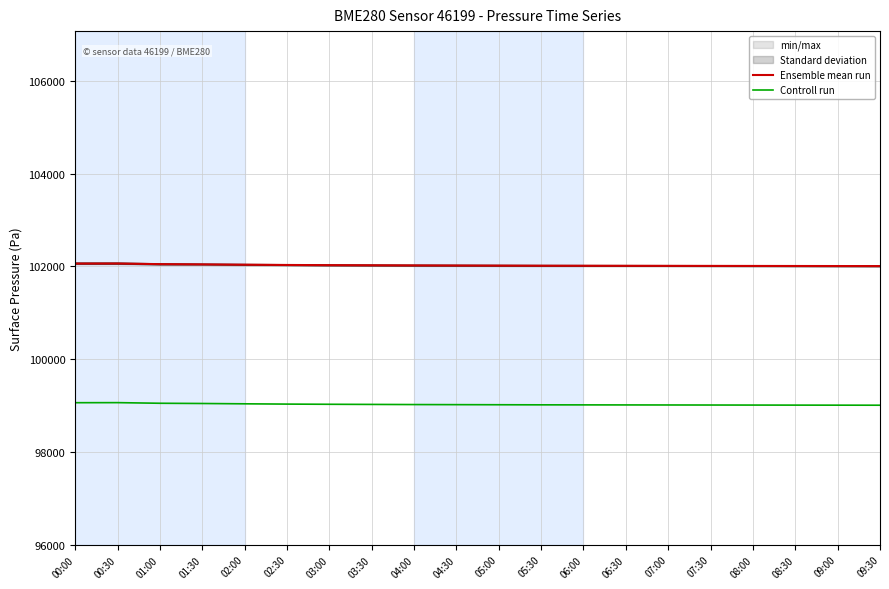

How many lines are shown in the chart?

2